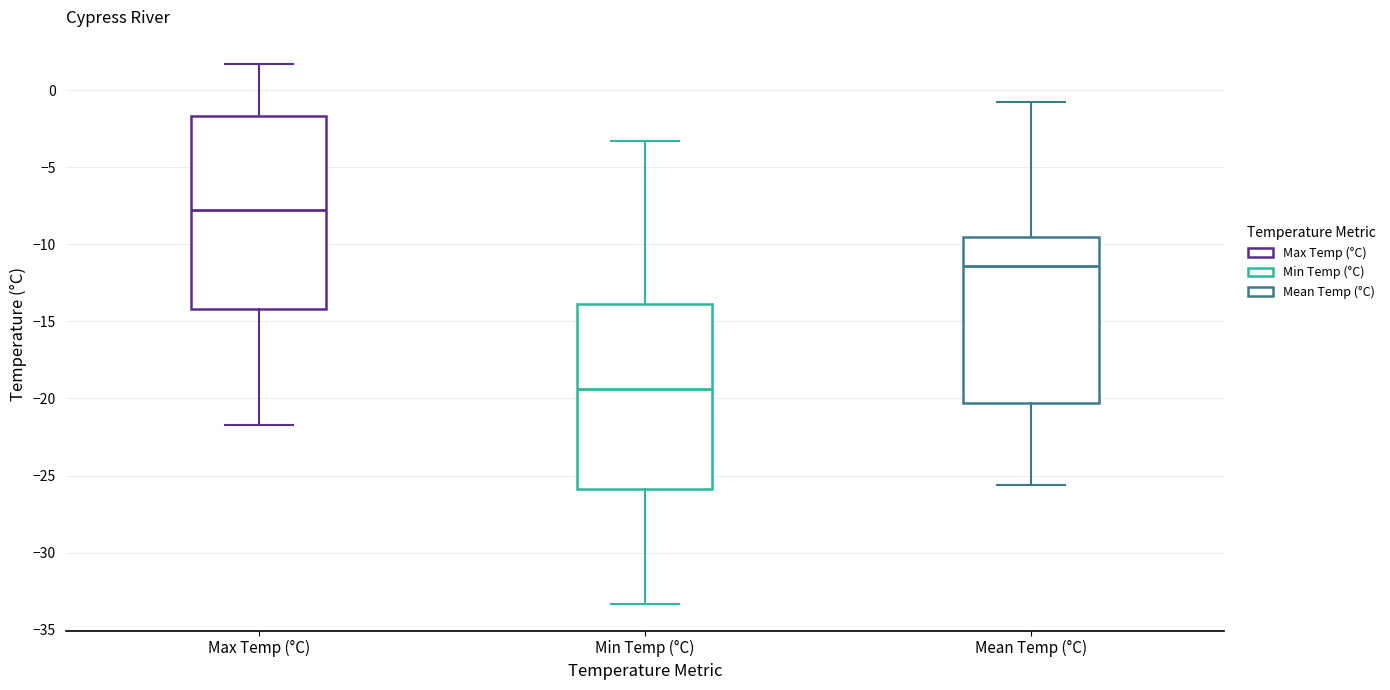

Reading left to right, transcribe this box plot: for each box, give where its median line is, the range the box spans, and where its two whiskers end, as read against the y-axis. The values are not printed on the chart, so give them approximately, as read against the axis.

Max Temp (°C): median -8.0, box -14.0 to -1.5, whiskers -21.5 to 1.5
Min Temp (°C): median -19.5, box -26.0 to -14.0, whiskers -33.5 to -3.5
Mean Temp (°C): median -11.5, box -20.5 to -9.5, whiskers -25.5 to -1.0